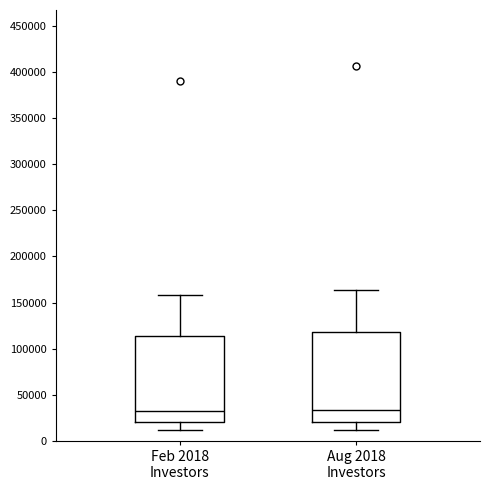

Reading left to right, read every box against the y-axis: the position of its median line, the range the box covers, and the ends of its whiskers. The values are not printed on the chart, so give them approximately, as read against the axis.

Feb 2018 Investors: median 30000, box 20000 to 115000, whiskers 10000 to 160000
Aug 2018 Investors: median 35000, box 20000 to 120000, whiskers 10000 to 165000